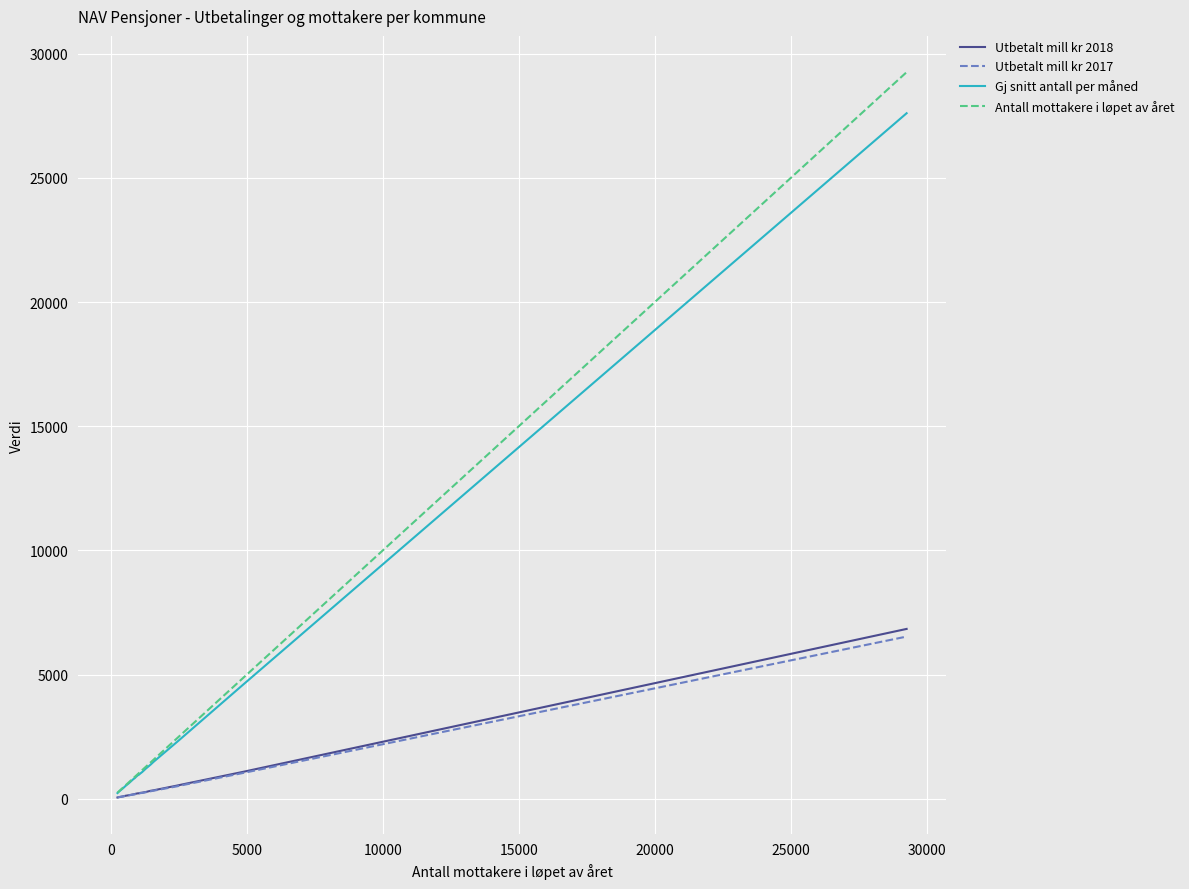

What is the maximum value shown in the chart?

29260.0